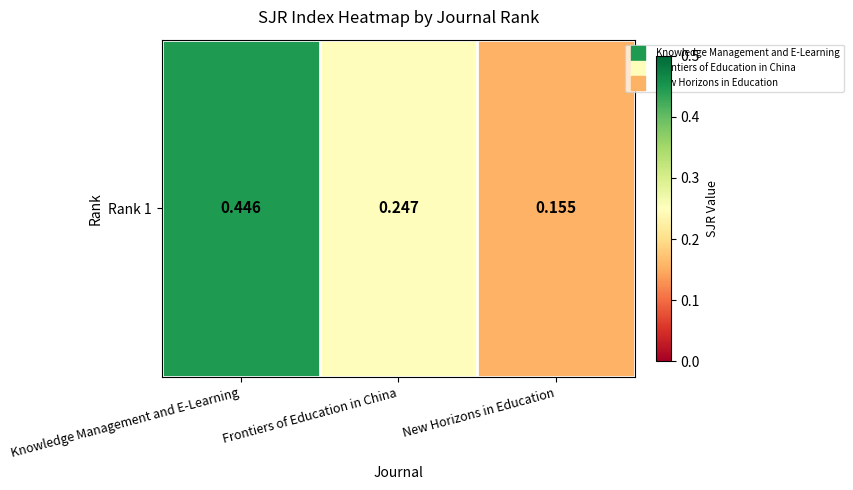

True or false: the data shows 0.1 at New Horizons in Education.

False